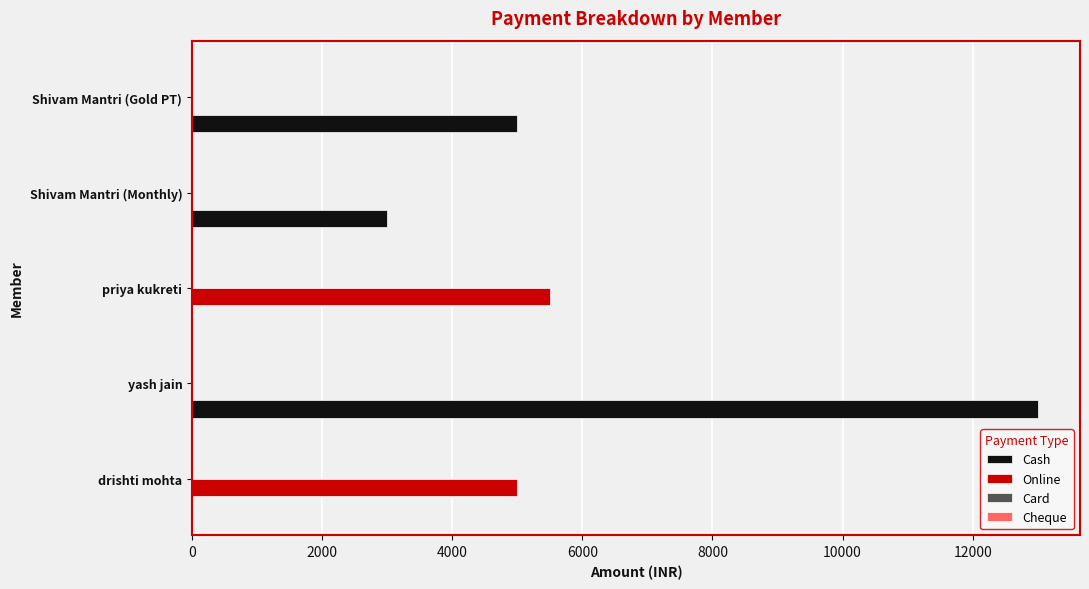

What is the sum of the Cash values at priya kukreti and yash jain?

13000